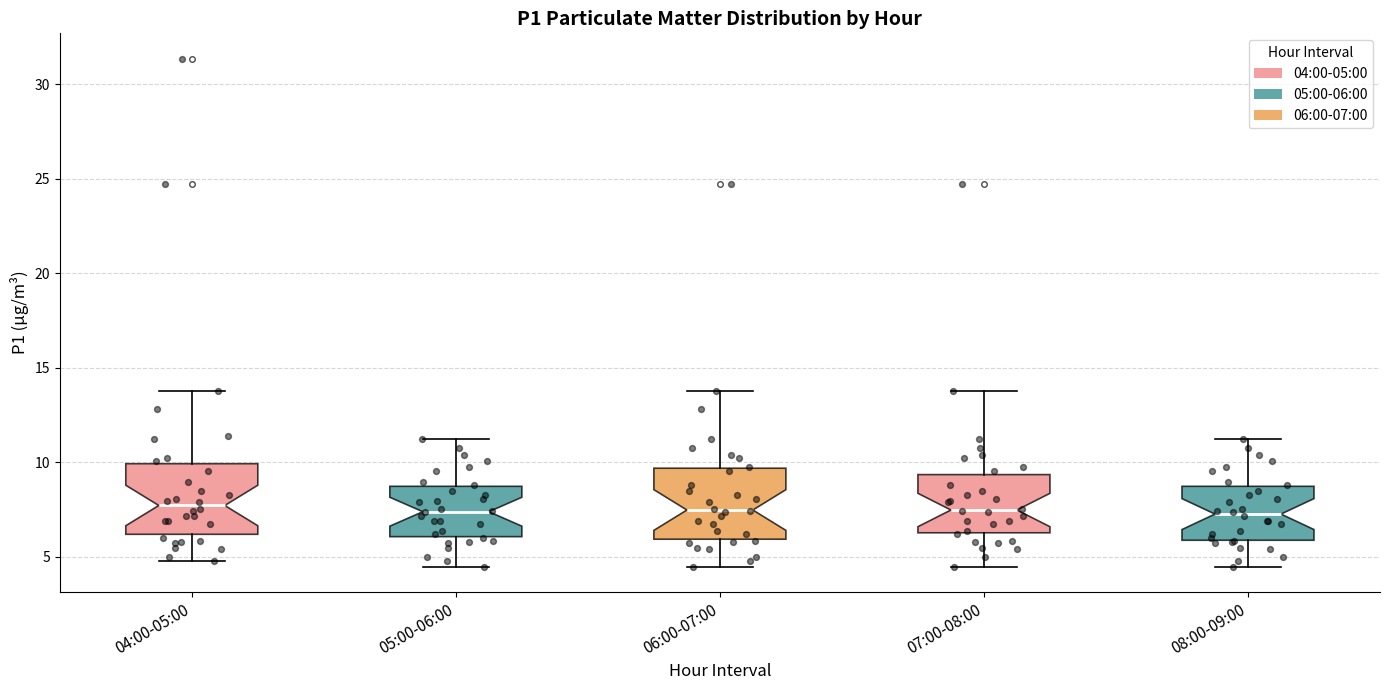

Reading left to right, read every box against the y-axis: the position of its median line, the range the box covers, and the ends of its whiskers. The values are not printed on the chart, so give them approximately, as read against the axis.

04:00-05:00: median 7.5, box 6.0 to 10.0, whiskers 5.0 to 14.0
05:00-06:00: median 7.5, box 6.0 to 8.5, whiskers 4.5 to 11.0
06:00-07:00: median 7.5, box 6.0 to 9.5, whiskers 4.5 to 14.0
07:00-08:00: median 7.5, box 6.5 to 9.5, whiskers 4.5 to 14.0
08:00-09:00: median 7.5, box 6.0 to 8.5, whiskers 4.5 to 11.0